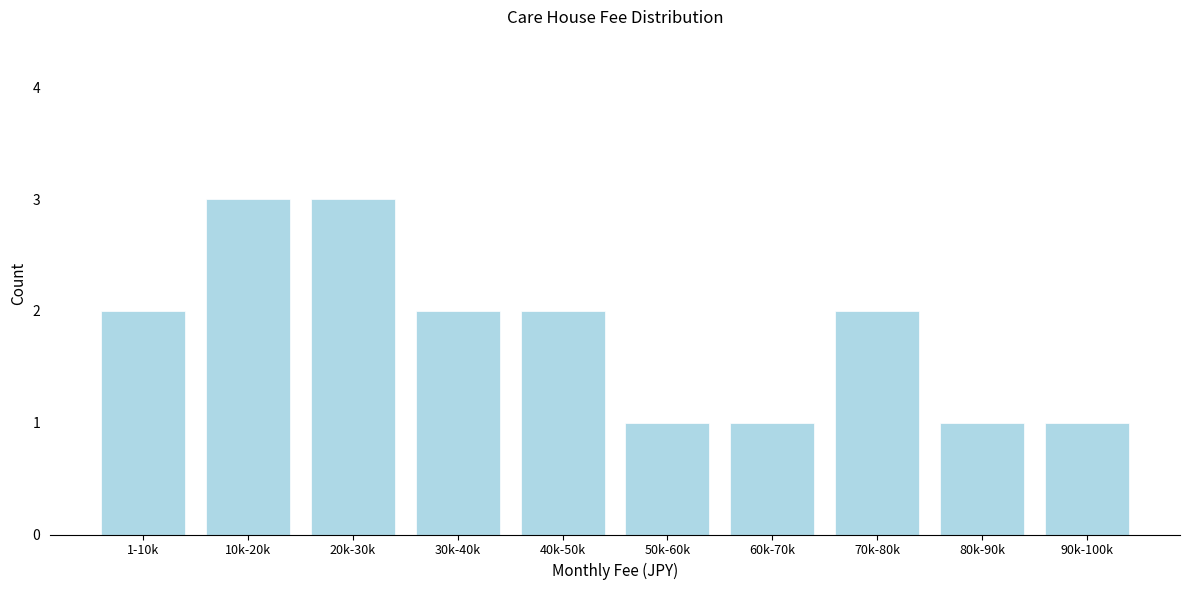

Reading left to right, transcribe all the data shown in this chart.

1-10k=2	10k-20k=3	20k-30k=3	30k-40k=2	40k-50k=2	50k-60k=1	60k-70k=1	70k-80k=2	80k-90k=1	90k-100k=1